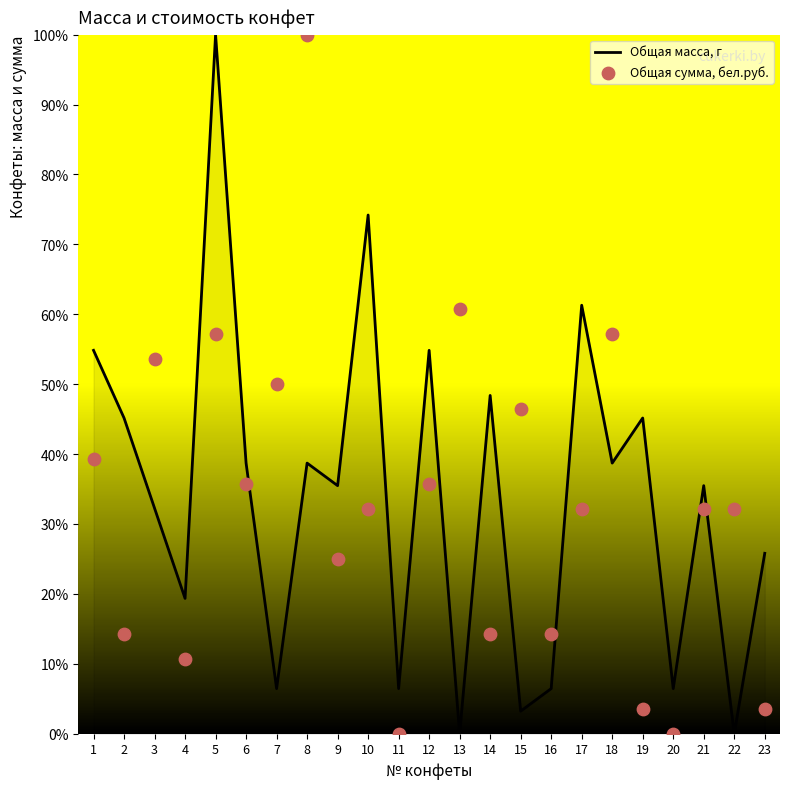

At how many categories does at least one series exceed 83?

2